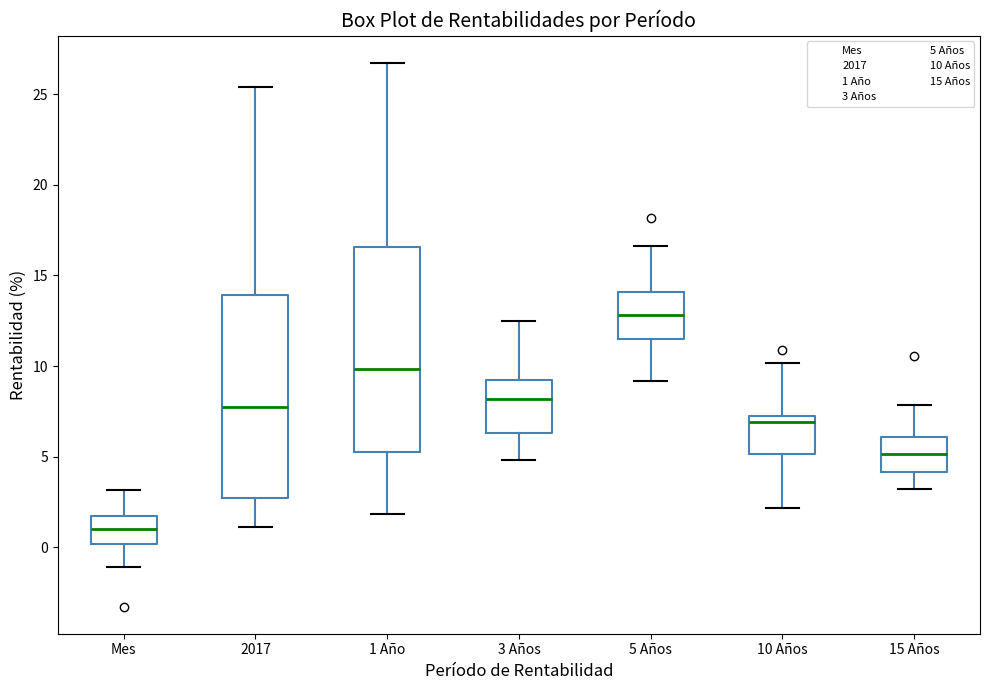

Which box's median line is the lowest?

Mes